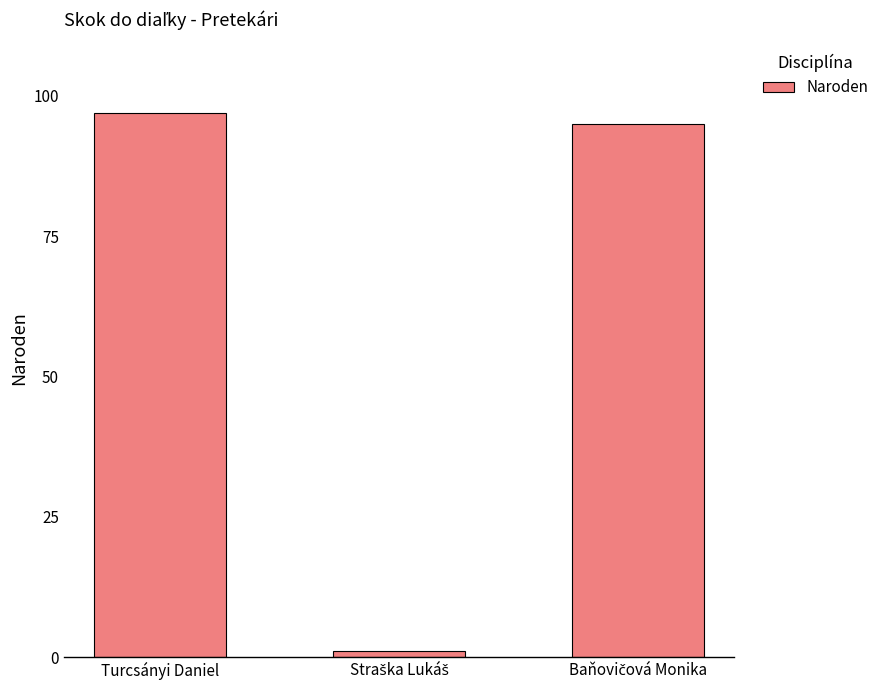

The value at Turcsányi Daniel is 97. True or false?

True